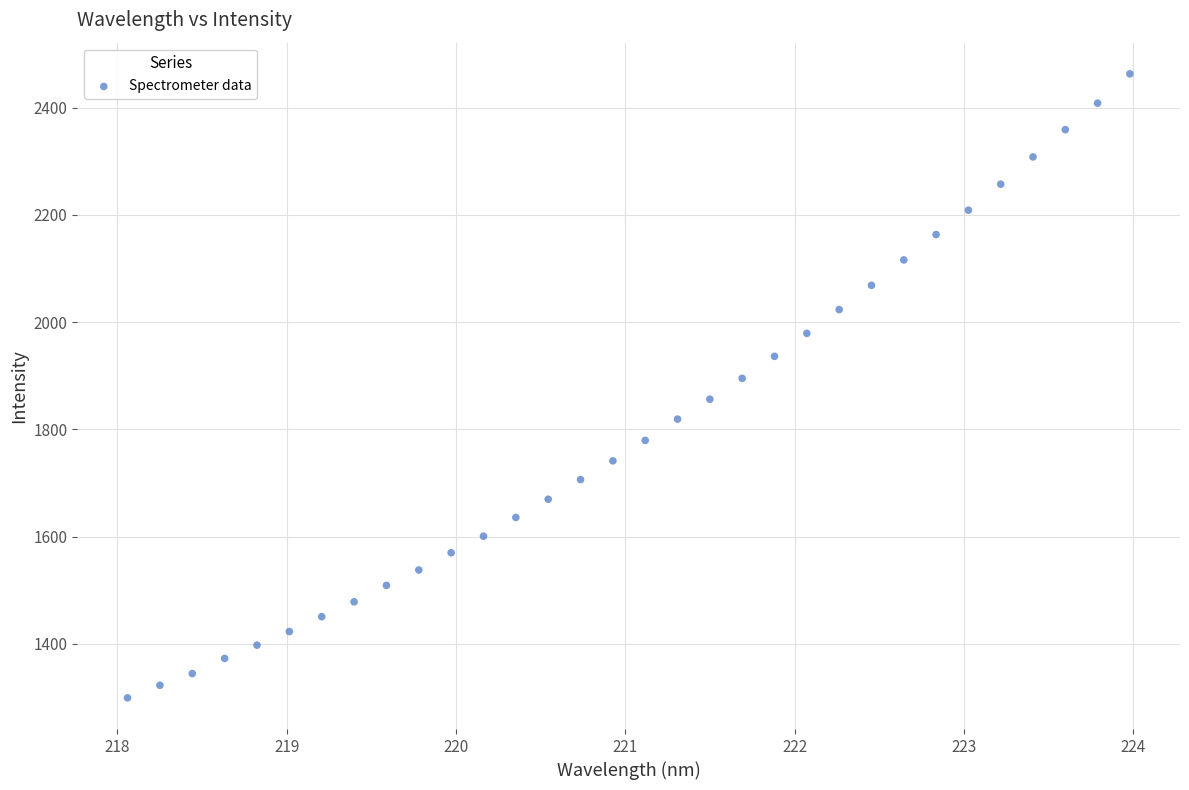

What is the range of X values (max minus min)?

5.9